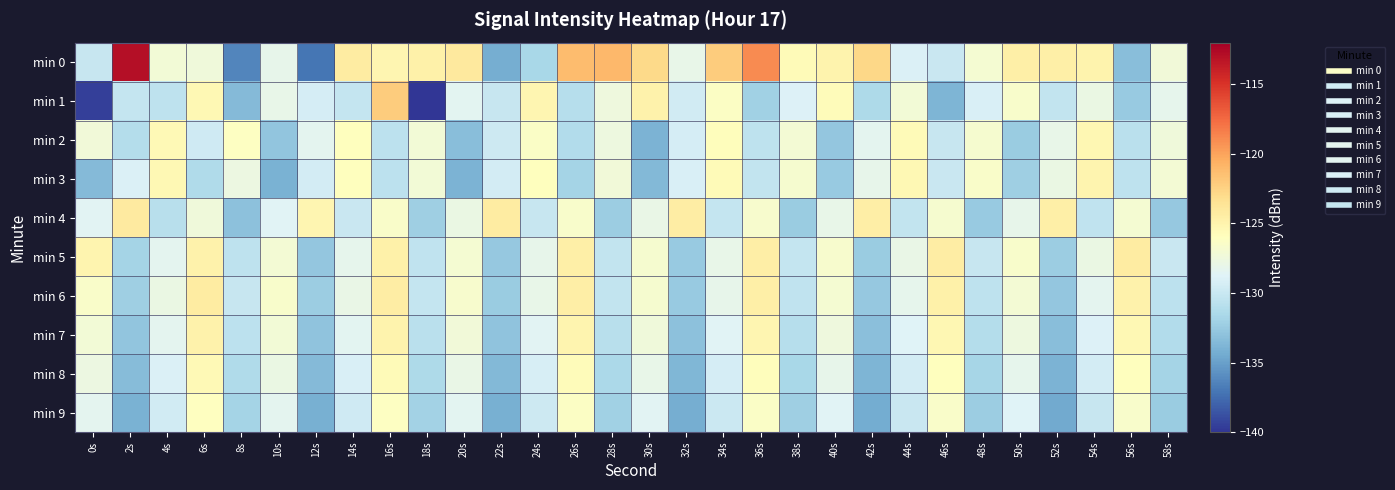

How many series are shown in this chart?

10